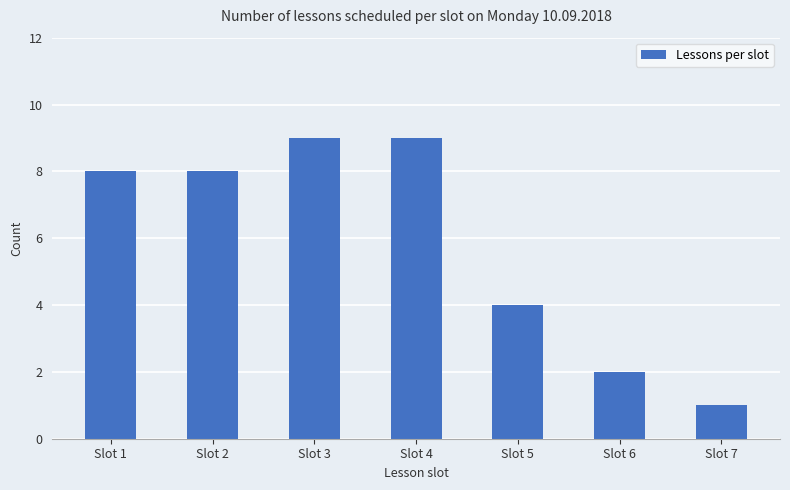

What is the change in value from Slot 4 to Slot 5?

-5